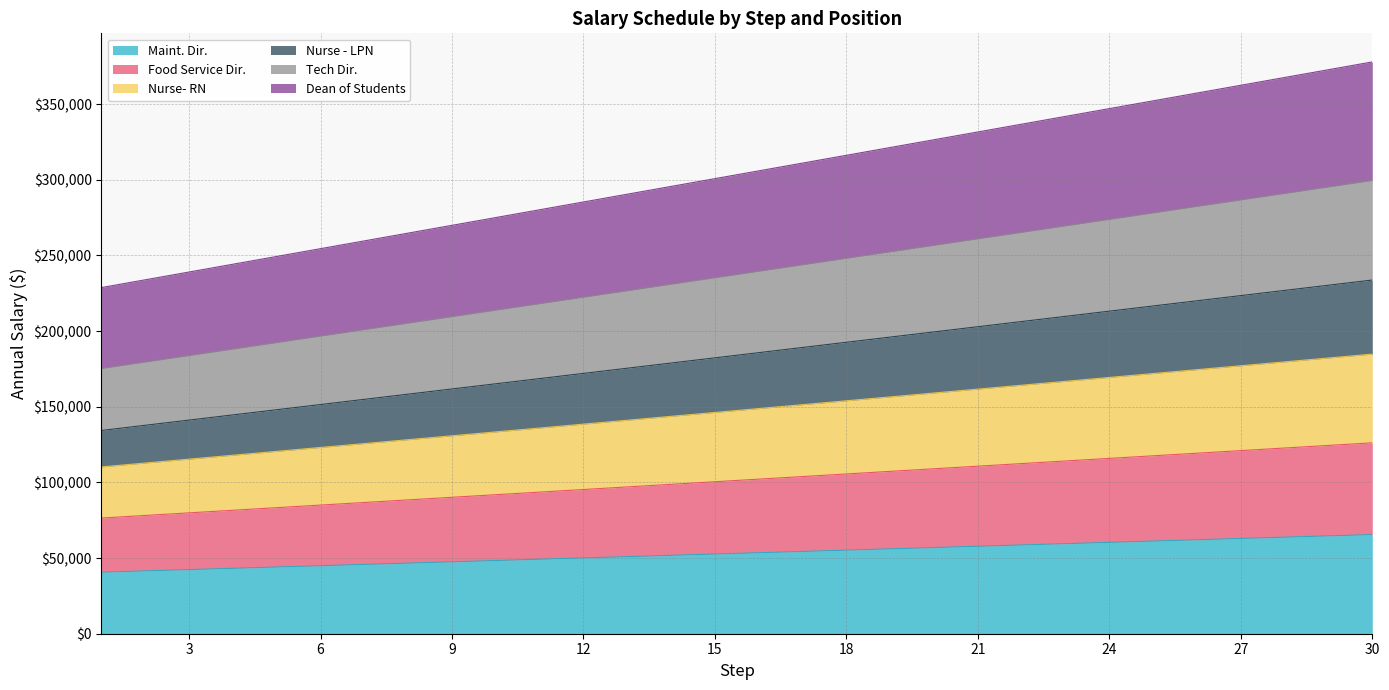

True or false: Dean of Students and Nurse - LPN cross at least once.

False